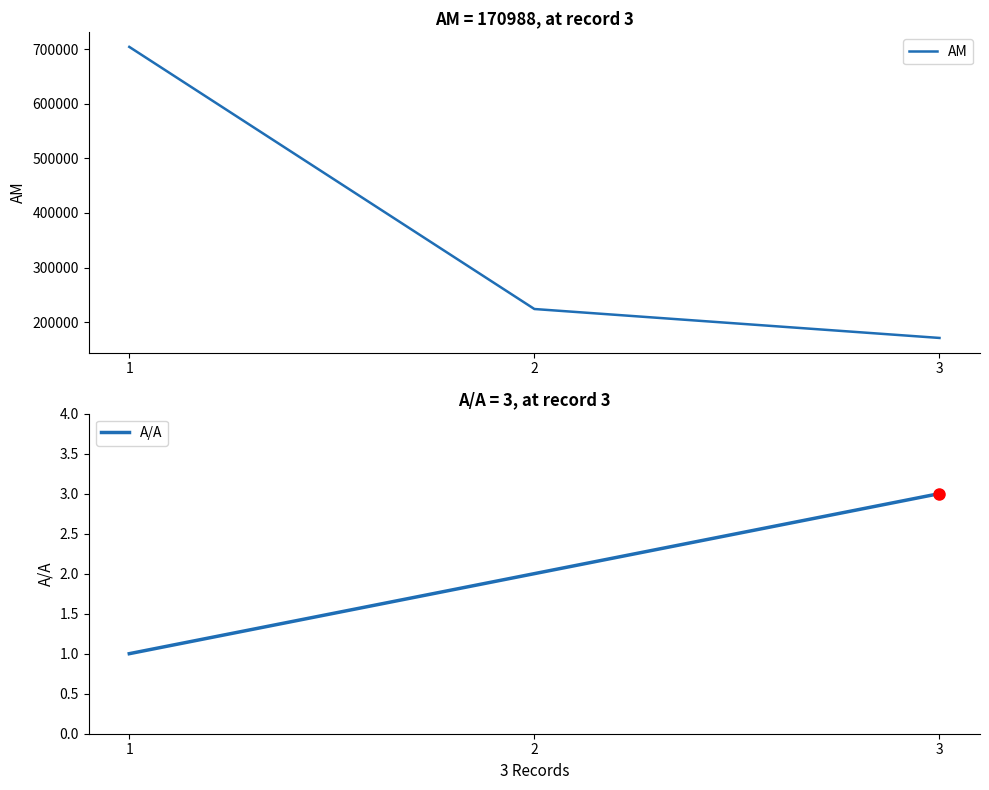

What is the total value across all series at 3?

170991